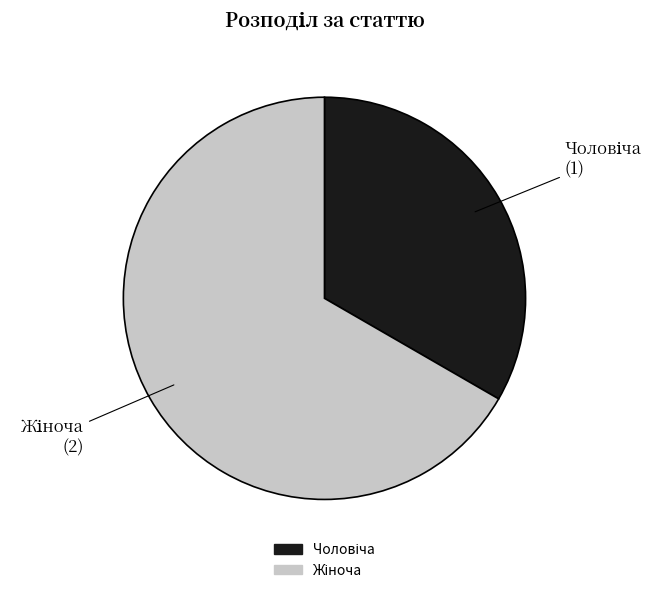

Is there a majority slice in this chart?

Yes